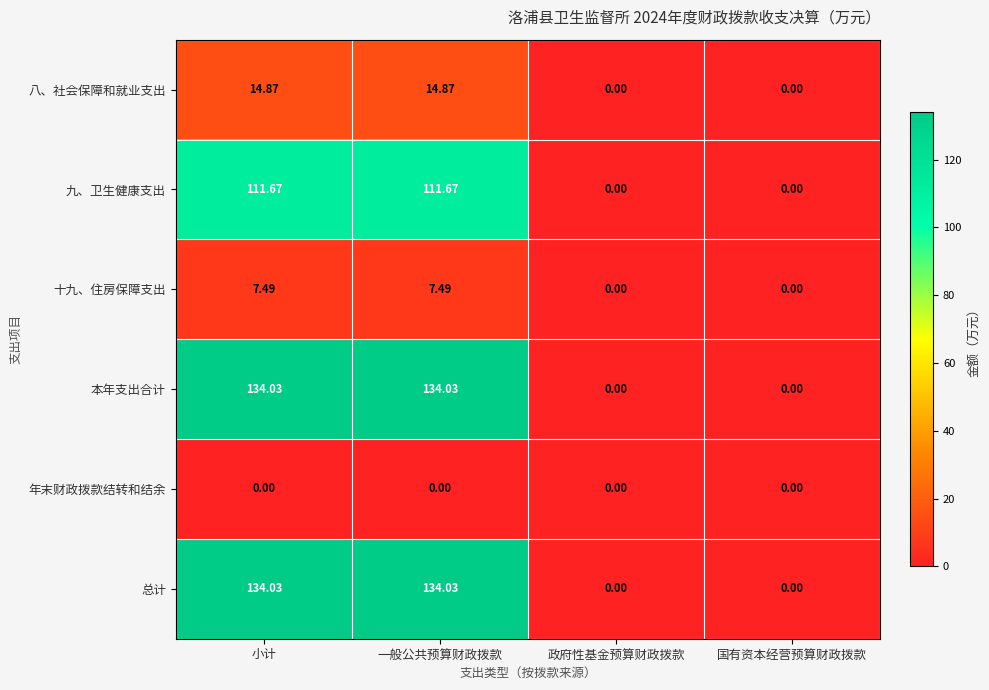

At how many categories does at least one series exceed 17?

2